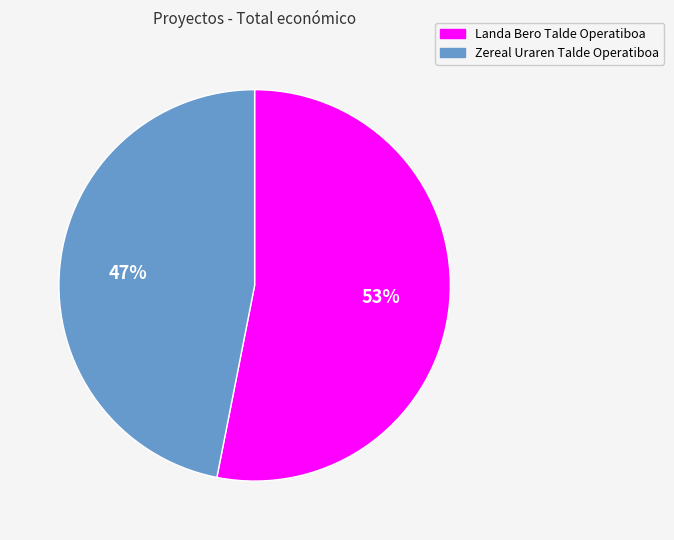

How many slices are in this pie chart?

2